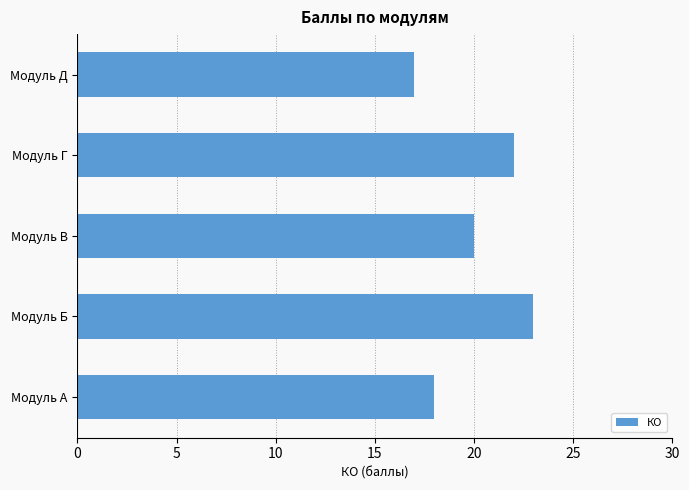

List the labels in order of value, largest first.

Модуль Б, Модуль Г, Модуль В, Модуль А, Модуль Д